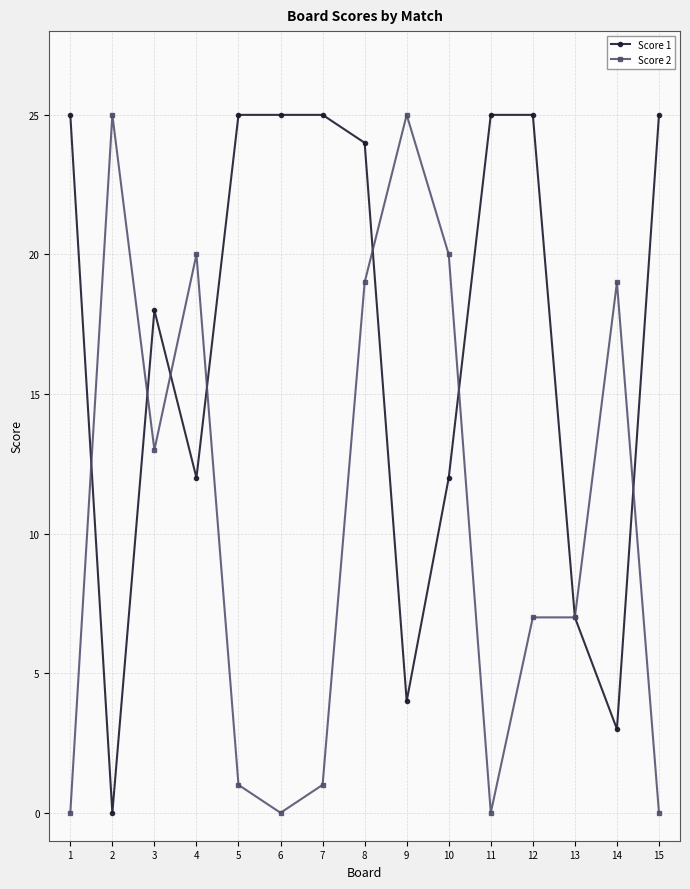

How many series are shown in this chart?

2